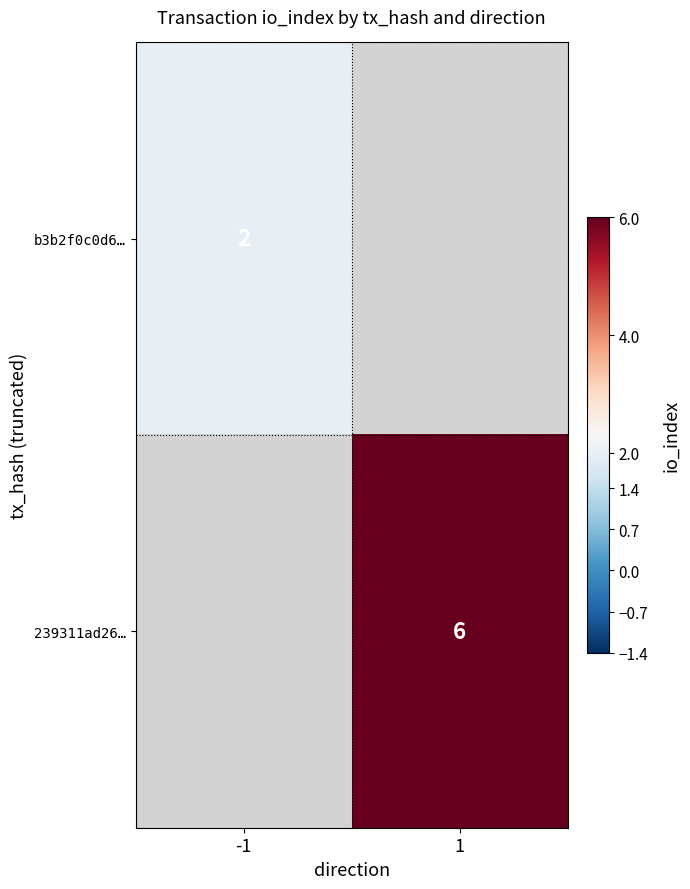

Count the number of categories in the chart.

2